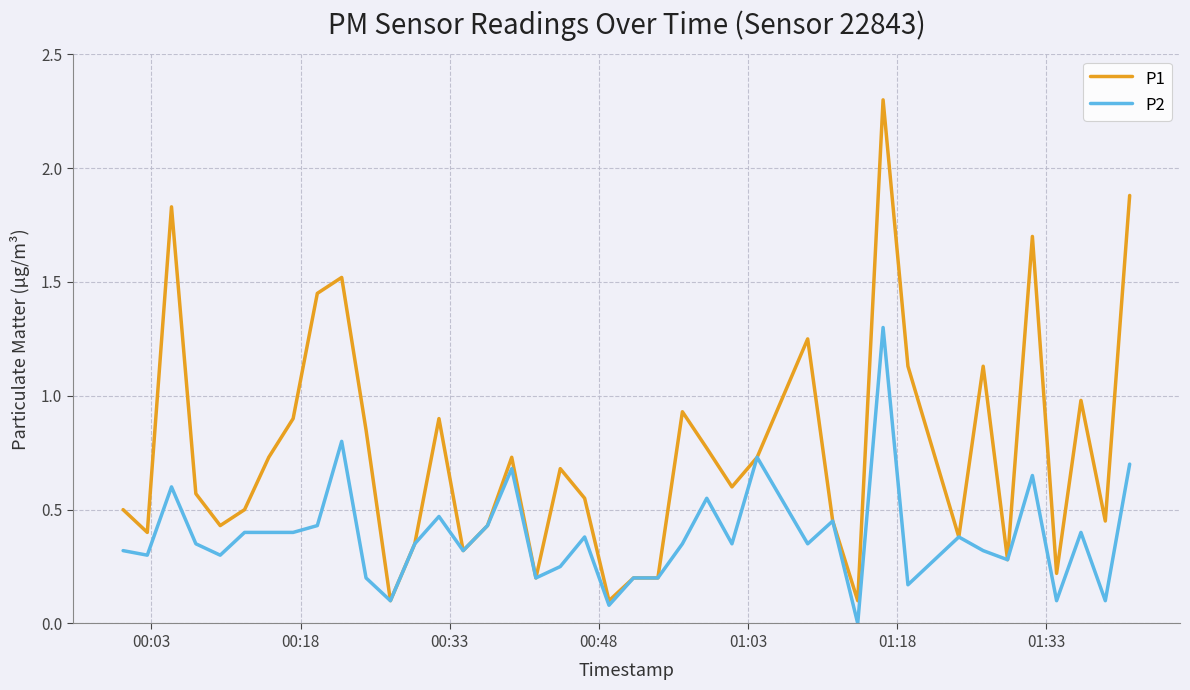

Which series has the widest spread of values?

P1